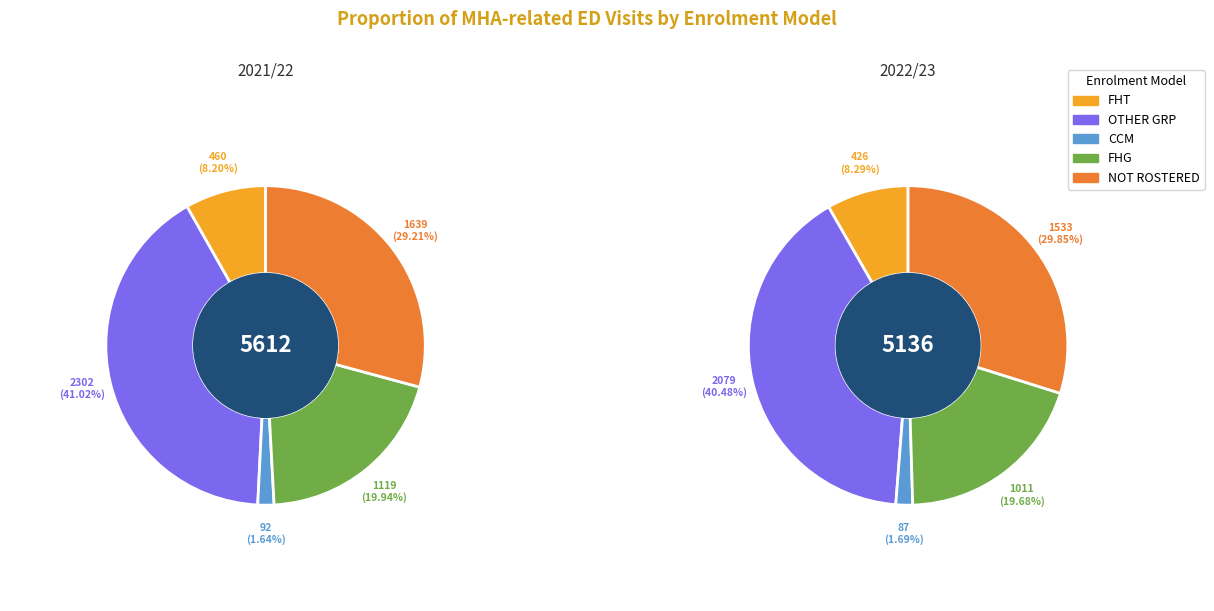

To the nearest percent, what portion does 2022/23 represent?

48%